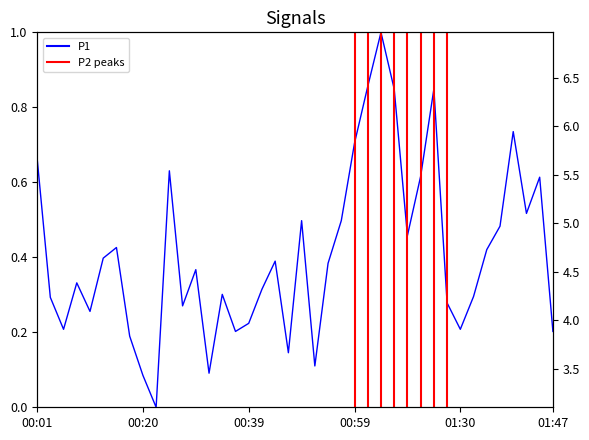

What is the average value?

0.4